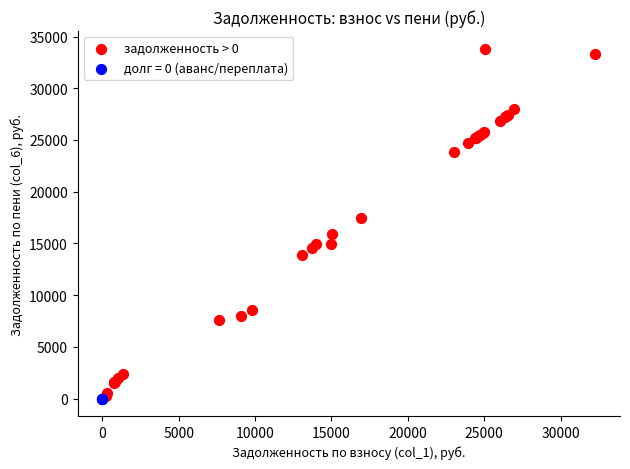

Which series contains the highest Y value?

задолженность > 0